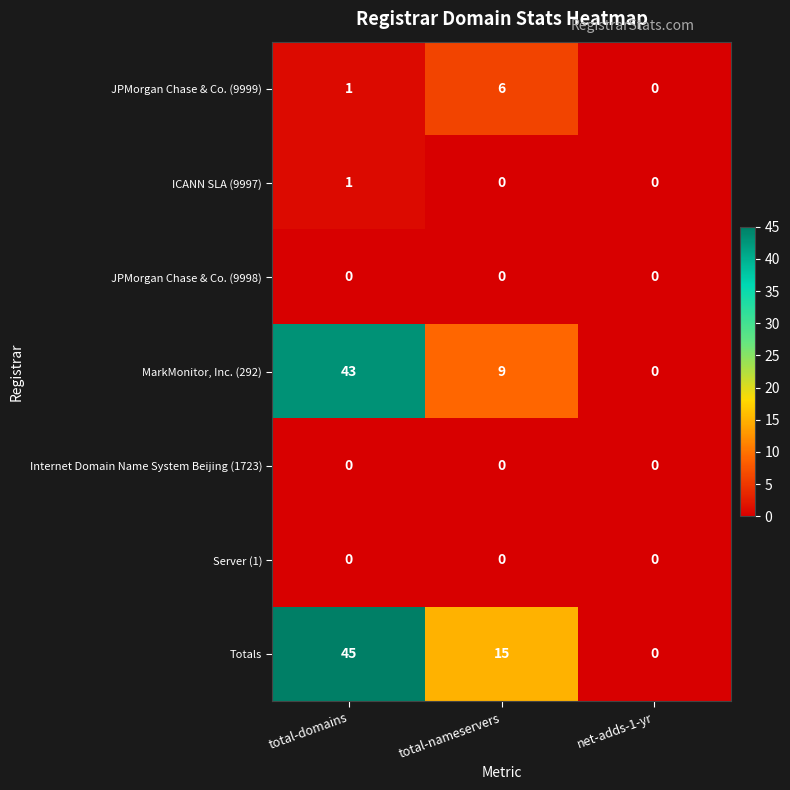

Which series has the largest total across all categories?

Totals